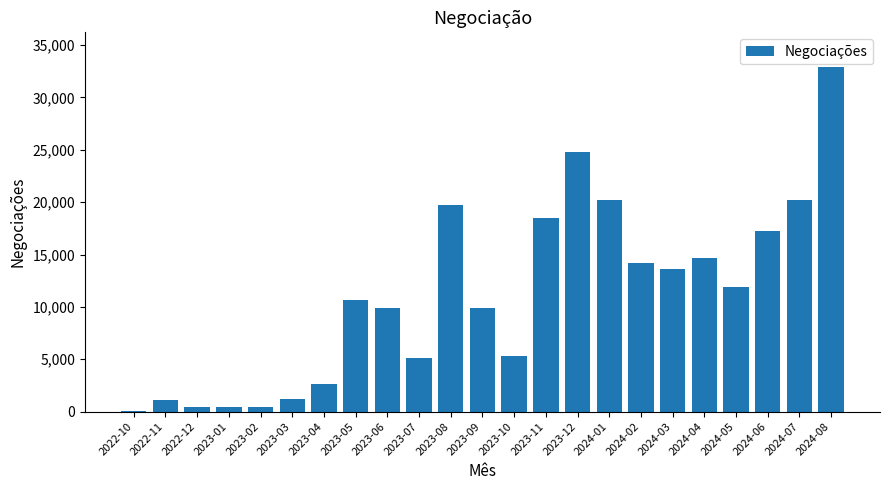

What is the change in value from 2024-05 to 2024-06?

+5287